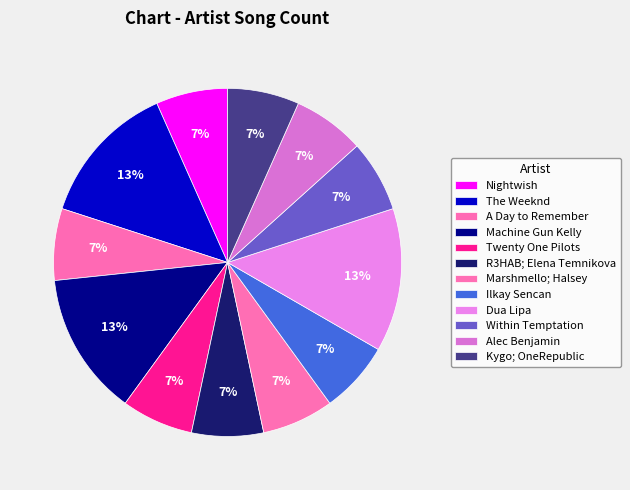

Count the number of slices in the pie.

12